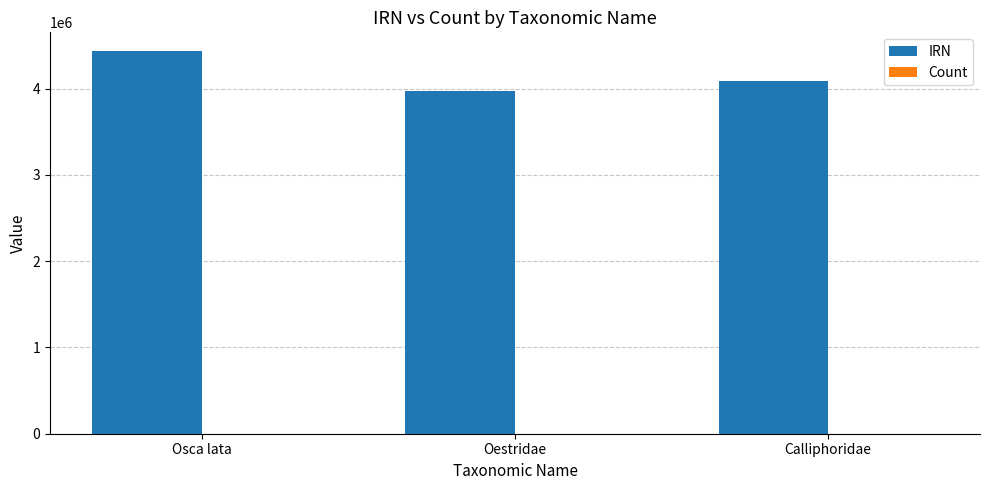

True or false: IRN has a value of 2935897 at Osca lata.

False